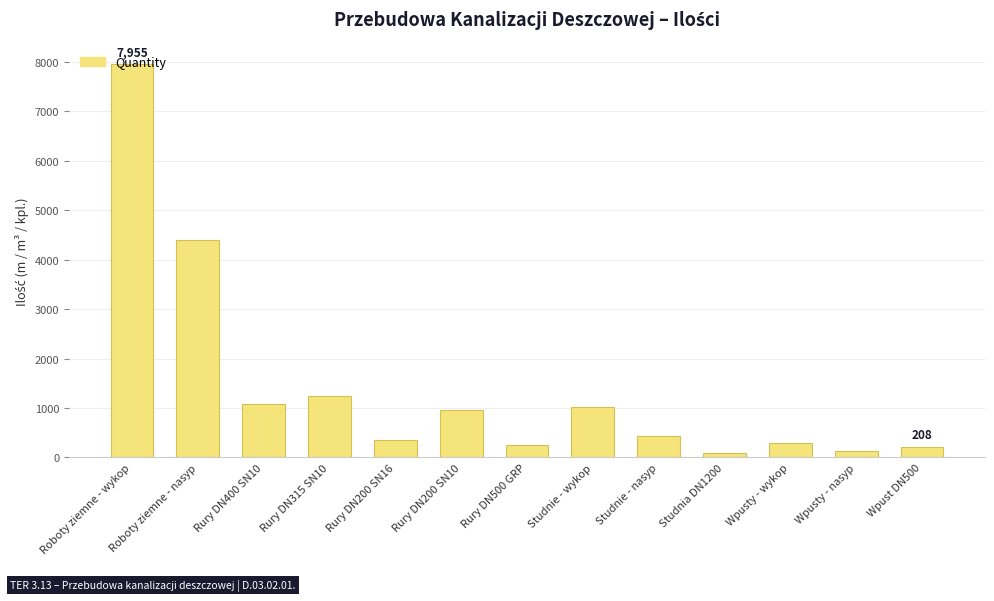

Reading left to right, what are all the values shown in this chart?

7955	4404	1076	1238	359	949	245	1029	441	91	301	138	208